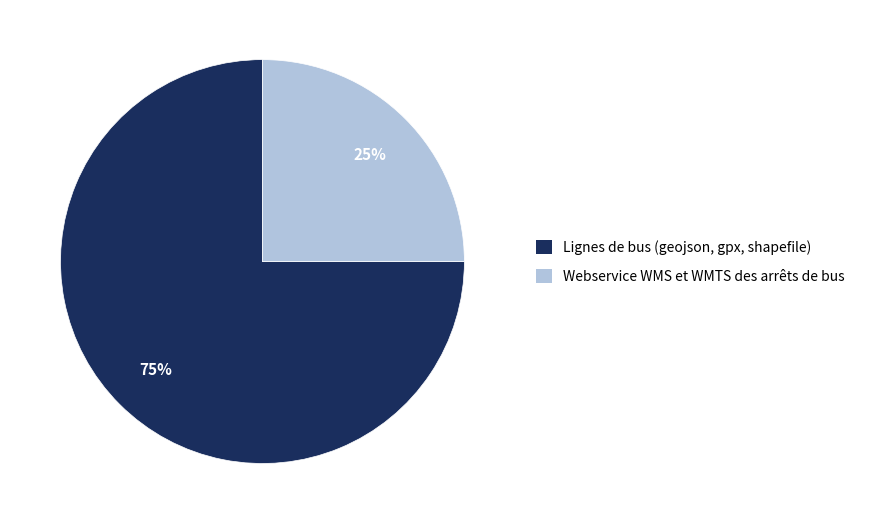

Is there any slice that represents more than half of the pie?

Yes